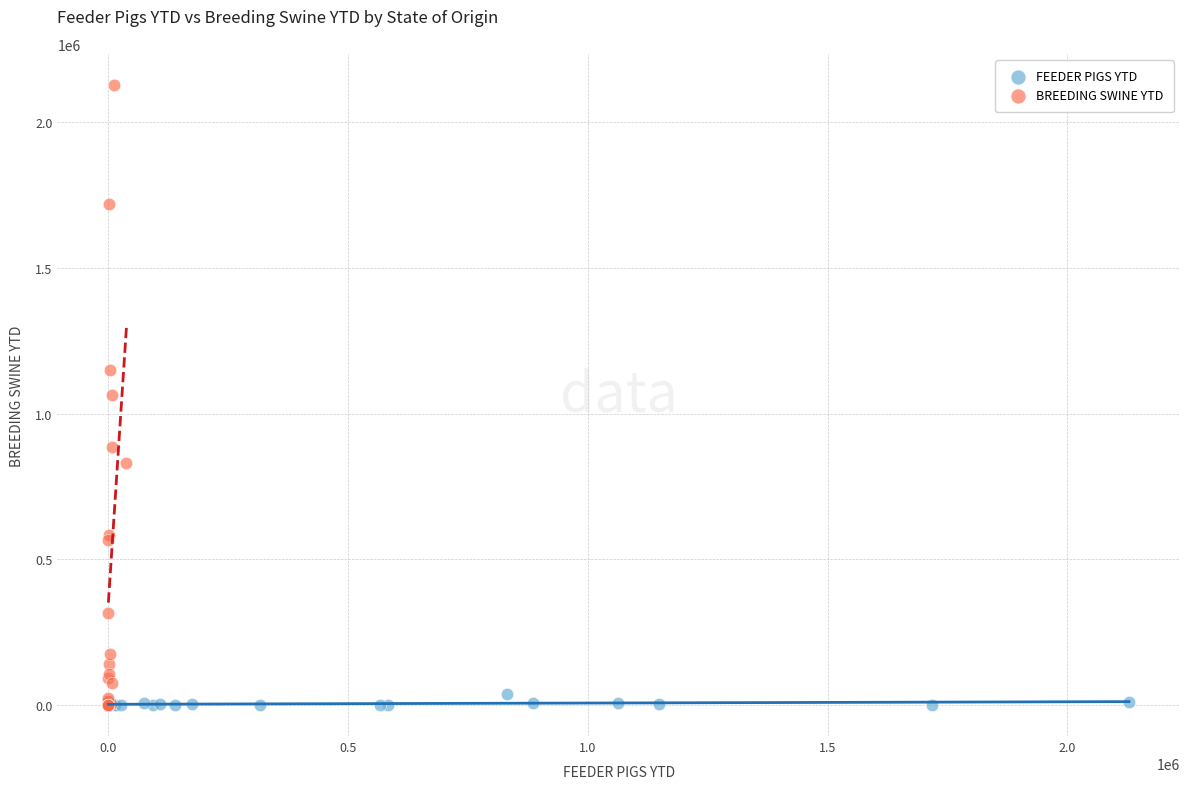

Which series contains the highest Y value?

BREEDING SWINE YTD